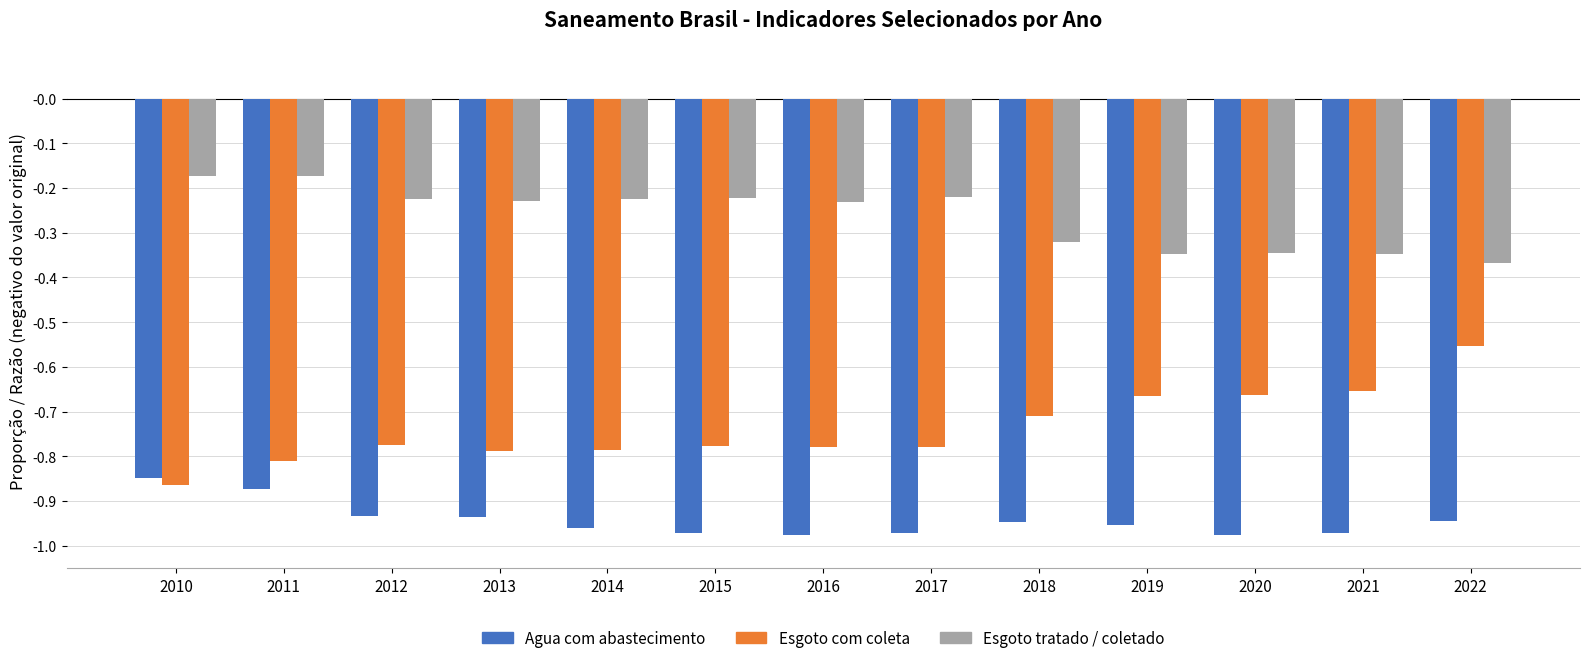

List the series in order of their peak value, lowest first.

Agua com abastecimento, Esgoto com coleta, Esgoto tratado / coletado